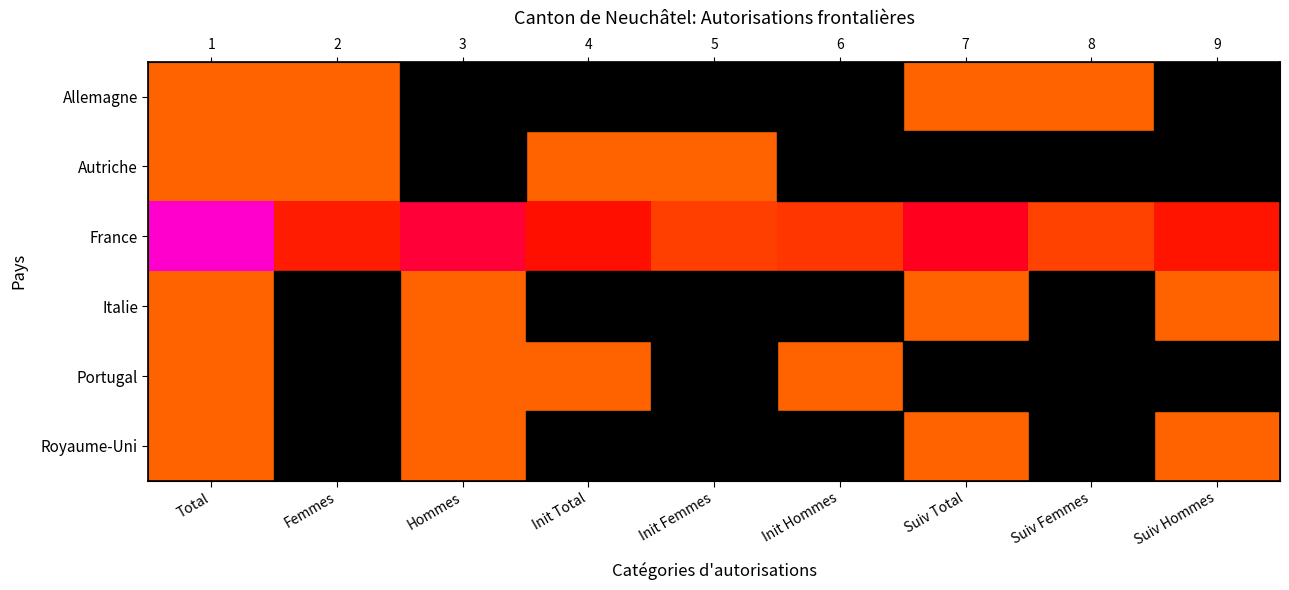

Where is Portugal nearest to the value 0?

Femmes